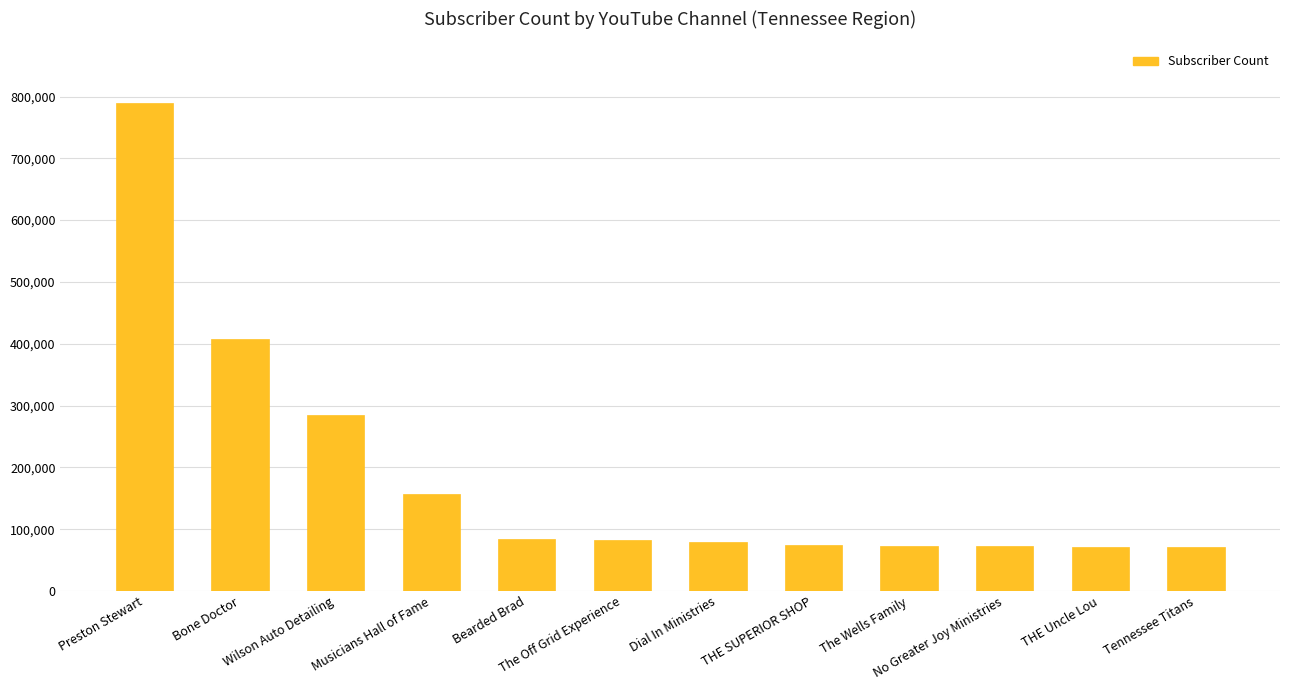

What is the maximum value shown in the chart?

790000